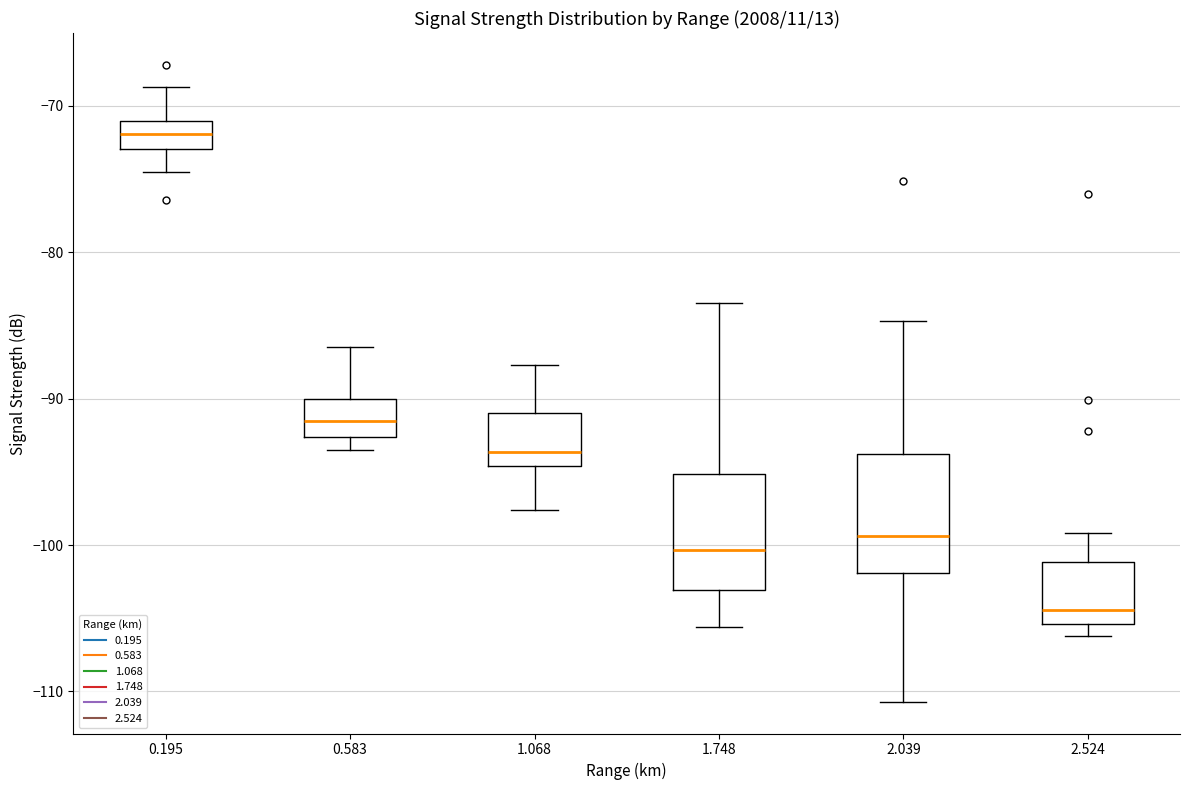

Reading left to right, read every box against the y-axis: the position of its median line, the range the box covers, and the ends of its whiskers. The values are not printed on the chart, so give them approximately, as read against the axis.

0.195: median -72, box -73 to -71, whiskers -74 to -69
0.583: median -91, box -93 to -90, whiskers -93 (just below the box's lower edge) to -86
1.068: median -94, box -95 to -91, whiskers -98 to -88
1.748: median -100, box -103 to -95, whiskers -106 to -83
2.039: median -99, box -102 to -94, whiskers -111 to -85
2.524: median -104, box -105 to -101, whiskers -106 to -99